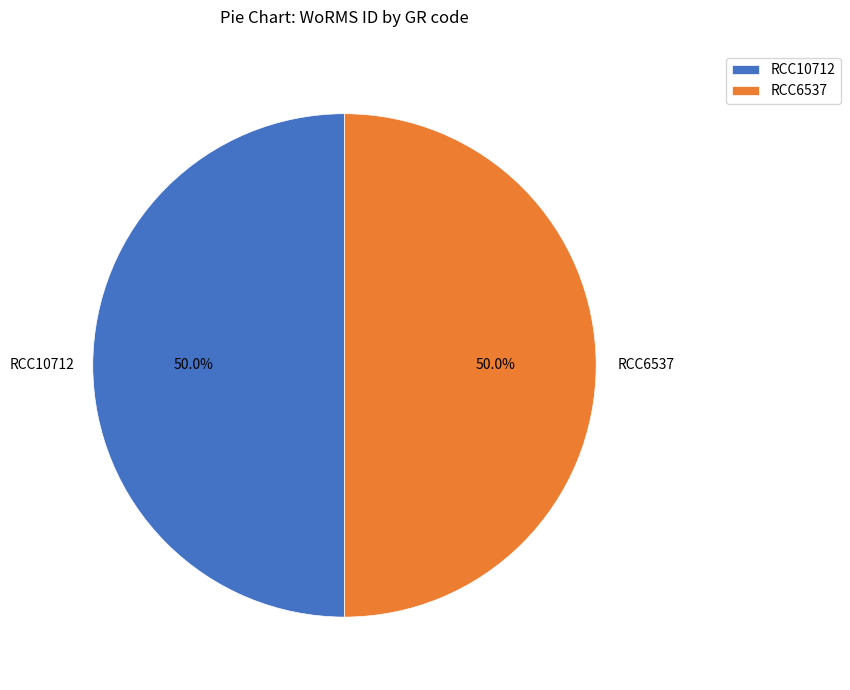

To the nearest percent, what portion does RCC6537 represent?

50%